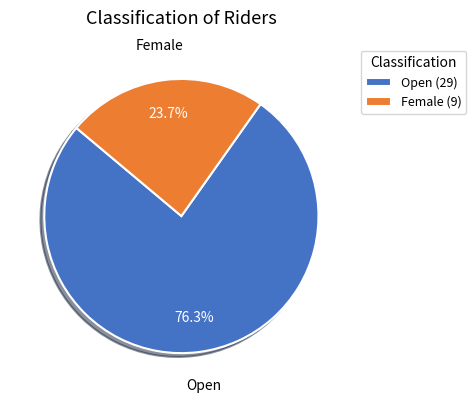

What is the smallest slice in the pie chart?

Female